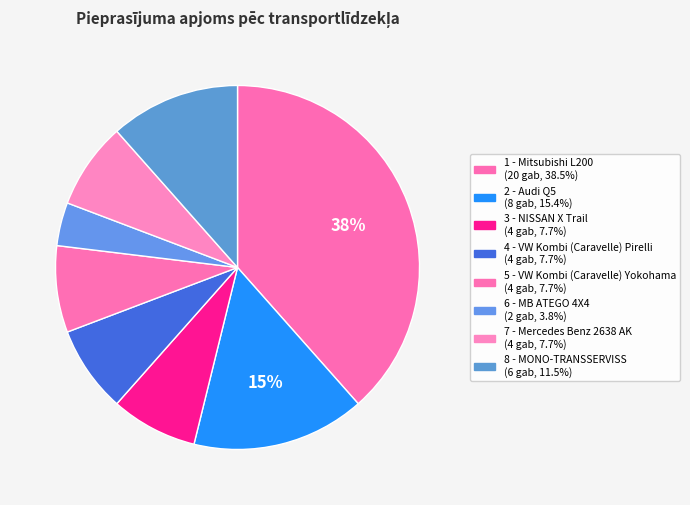

Is it true that 6 - MB ATEGO 4X4 is 4% of the pie?

True